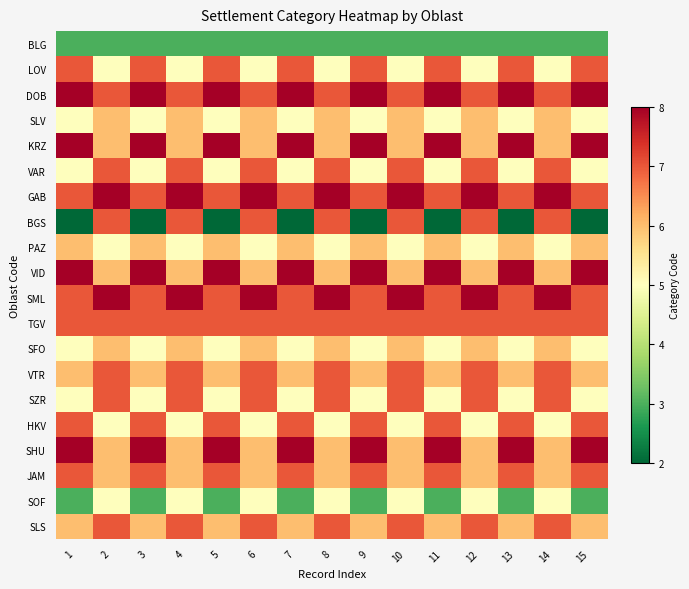

Which series changed the most between 1 and 4?

BGS